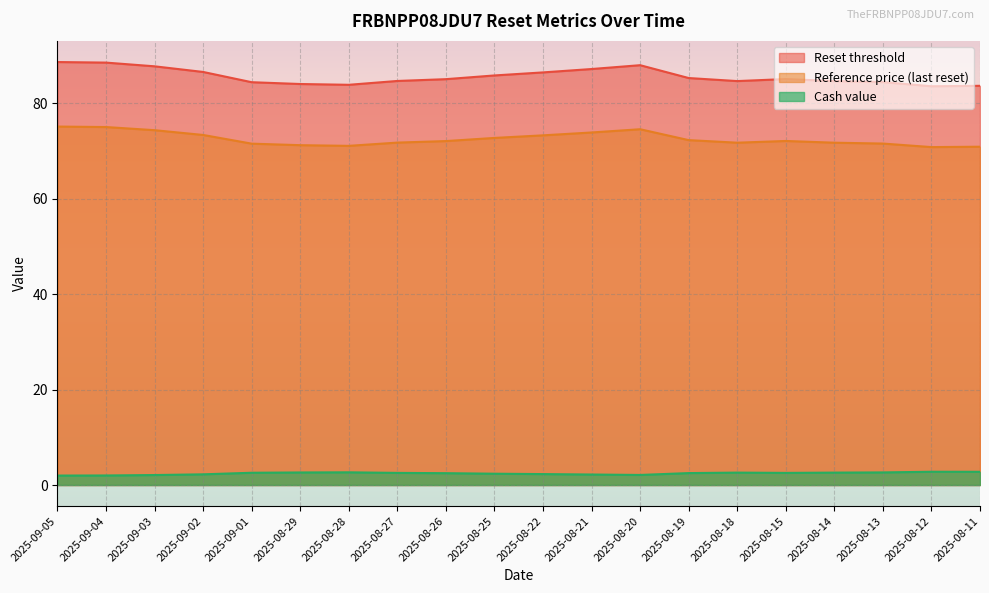

What value does the Cash value series have at 2025-09-05?

2.0